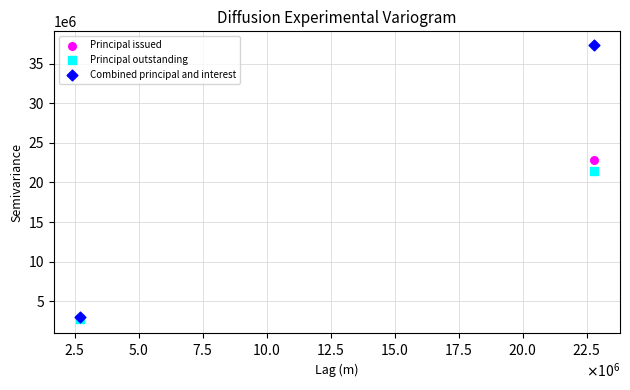

In the Combined principal and interest series, what Y value is closest to 20171345?

2998241.7